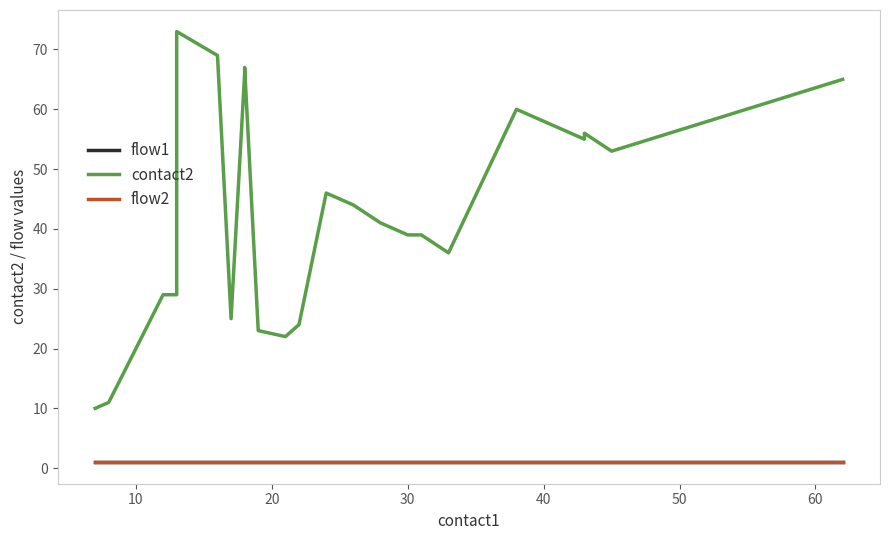

True or false: flow1 and contact2 intersect in this chart.

False